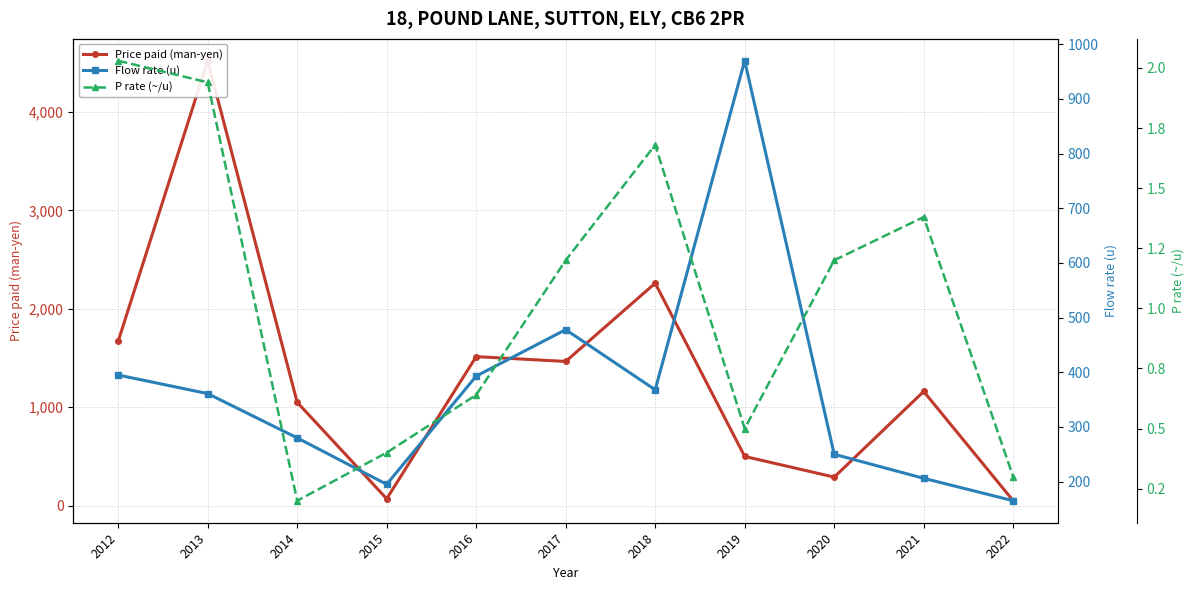

Is it true that Flow rate (u) equals 729.0 at 2017?

False